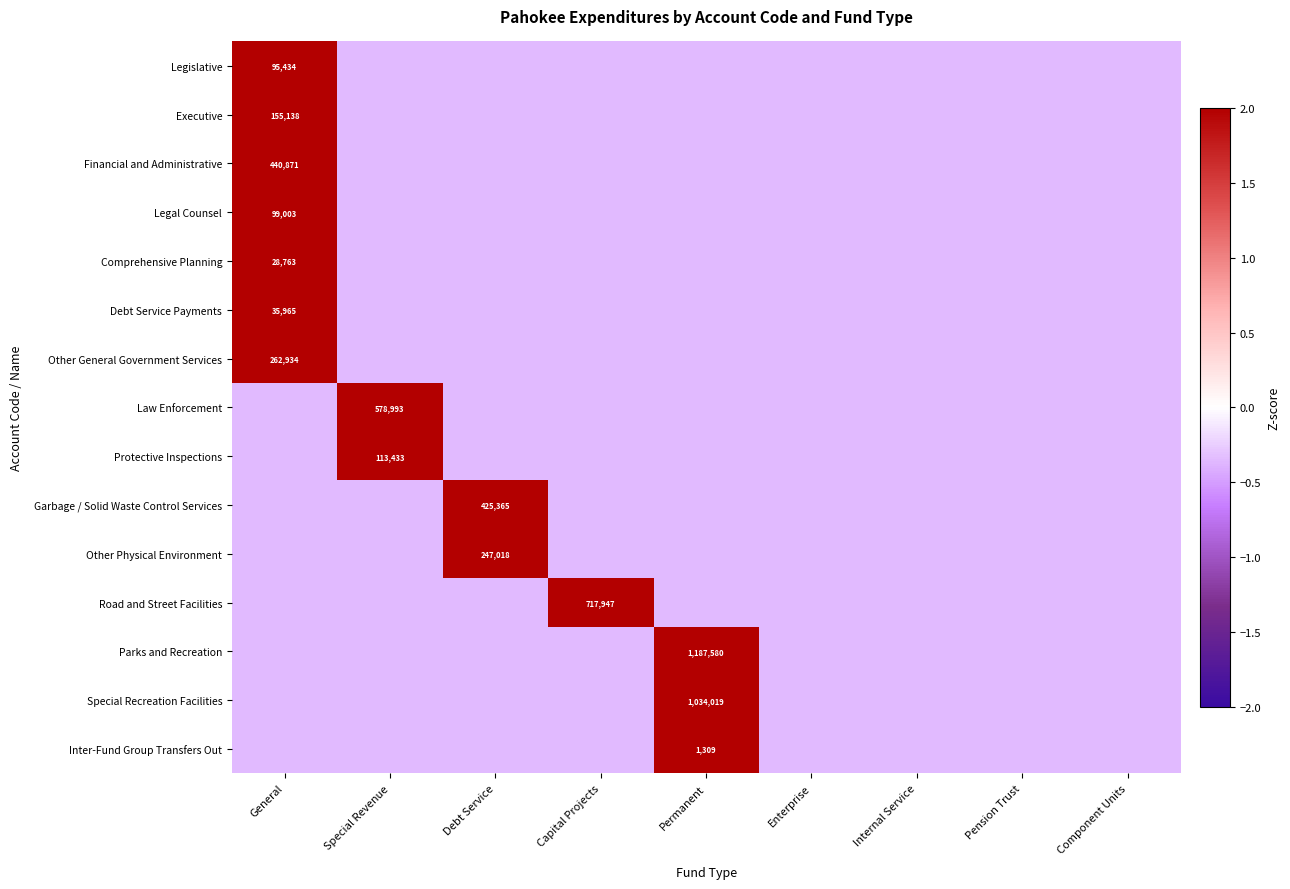

Which series changed the most between Debt Service and Internal Service?

Garbage / Solid Waste Control Services